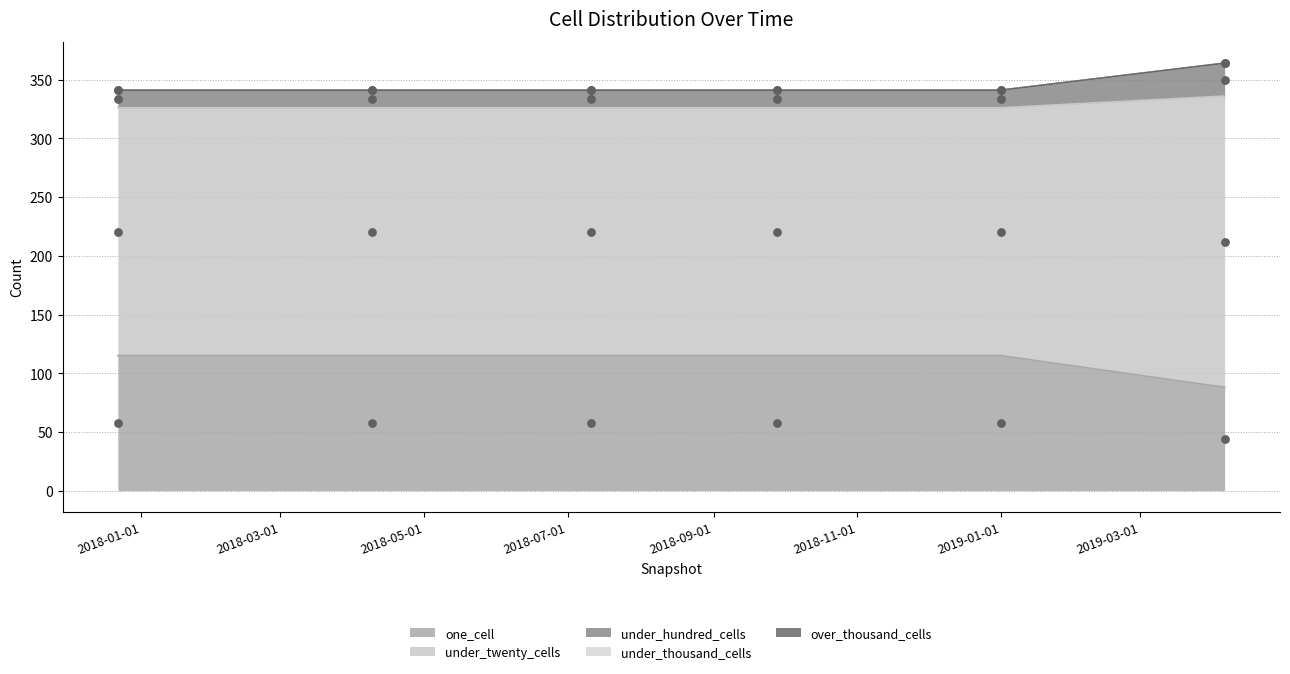

Which series has the largest total across all categories?

under_twenty_cells